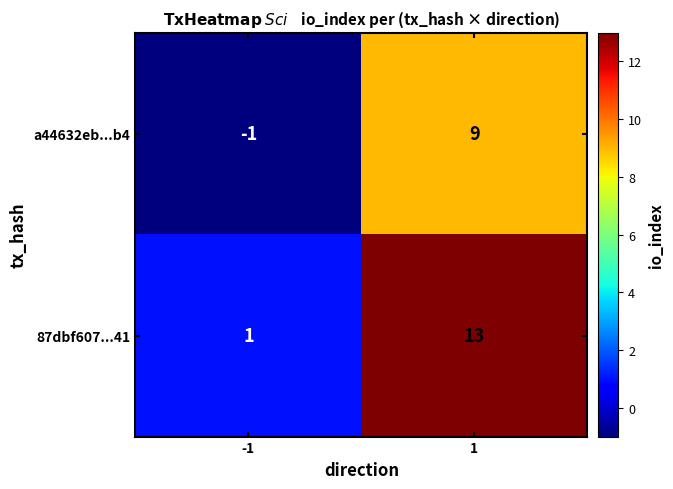

At which category is the sum across all series the highest?

1